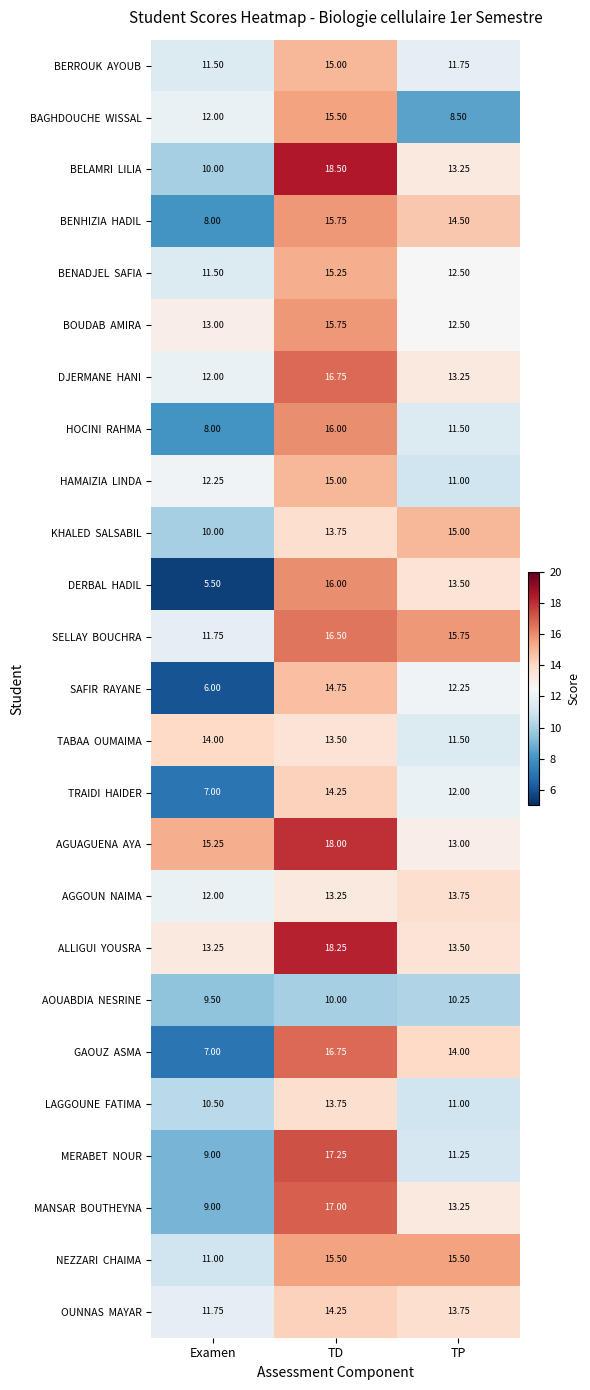

Which category has the lowest value across all series?

Examen